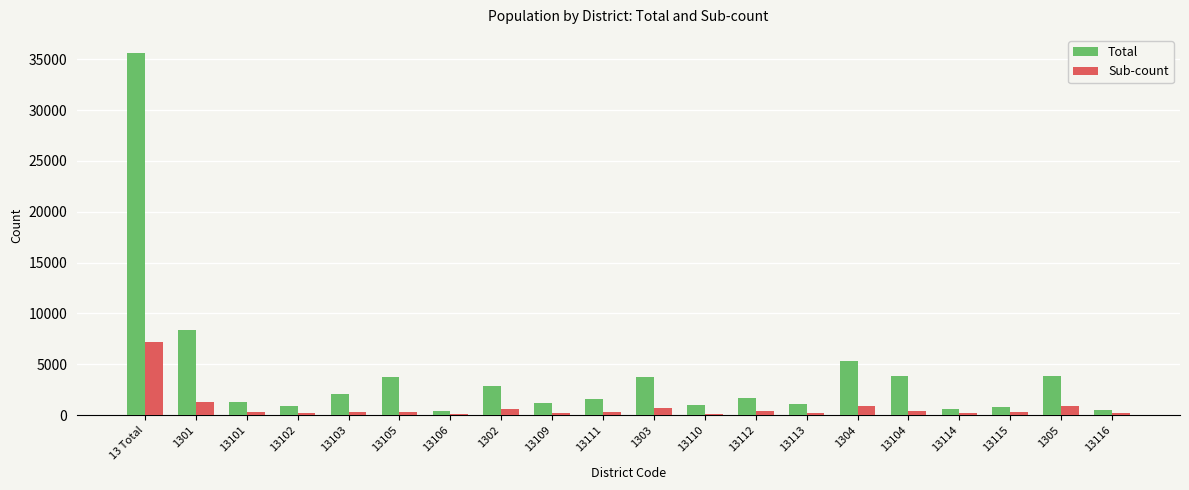

Rank the series by their maximum value, from highest to lowest.

Total, Sub-count